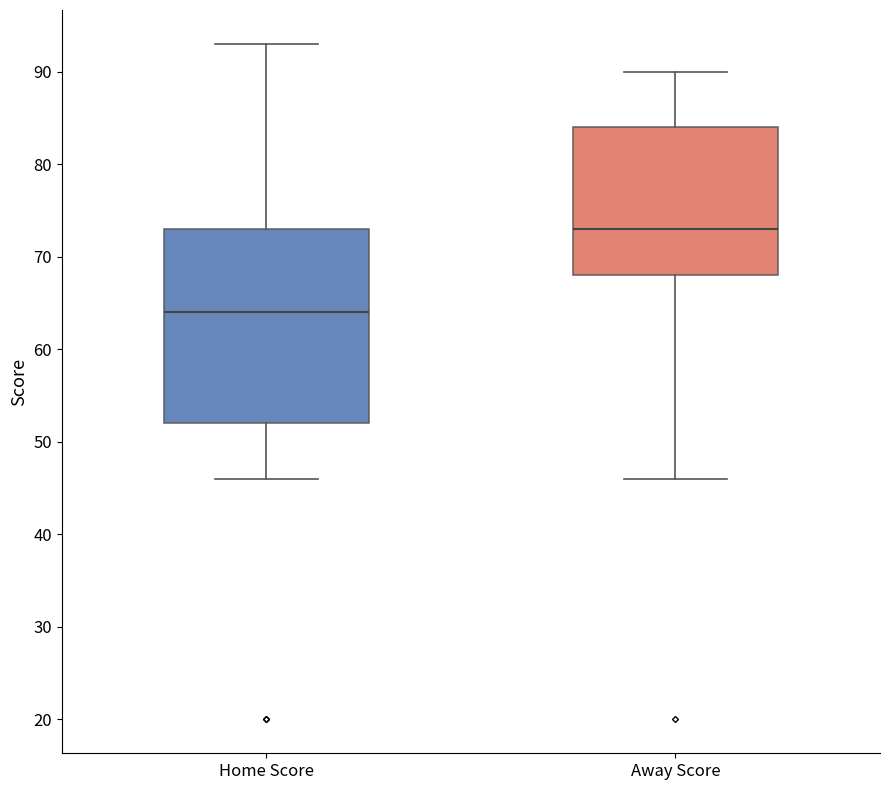

Reading left to right, transcribe this box plot: for each box, give where its median line is, the range the box spans, and where its two whiskers end, as read against the y-axis. The values are not printed on the chart, so give them approximately, as read against the axis.

Home Score: median 64, box 52 to 73, whiskers 46 to 93
Away Score: median 73, box 68 to 84, whiskers 46 to 90